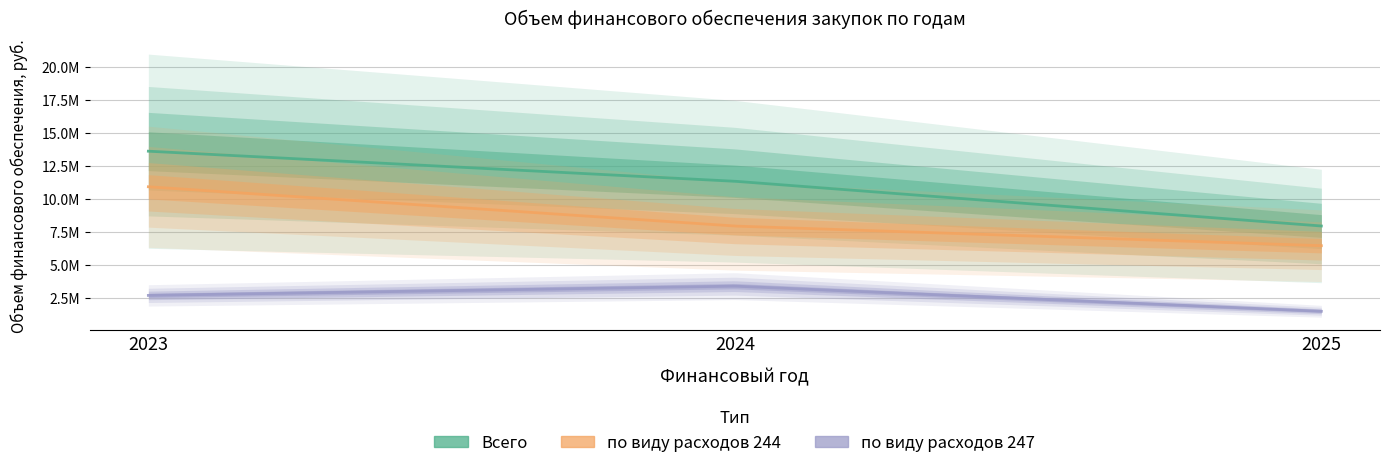

List the series in order of their overall mean, lowest first.

по виду расходов 247, по виду расходов 244, Всего